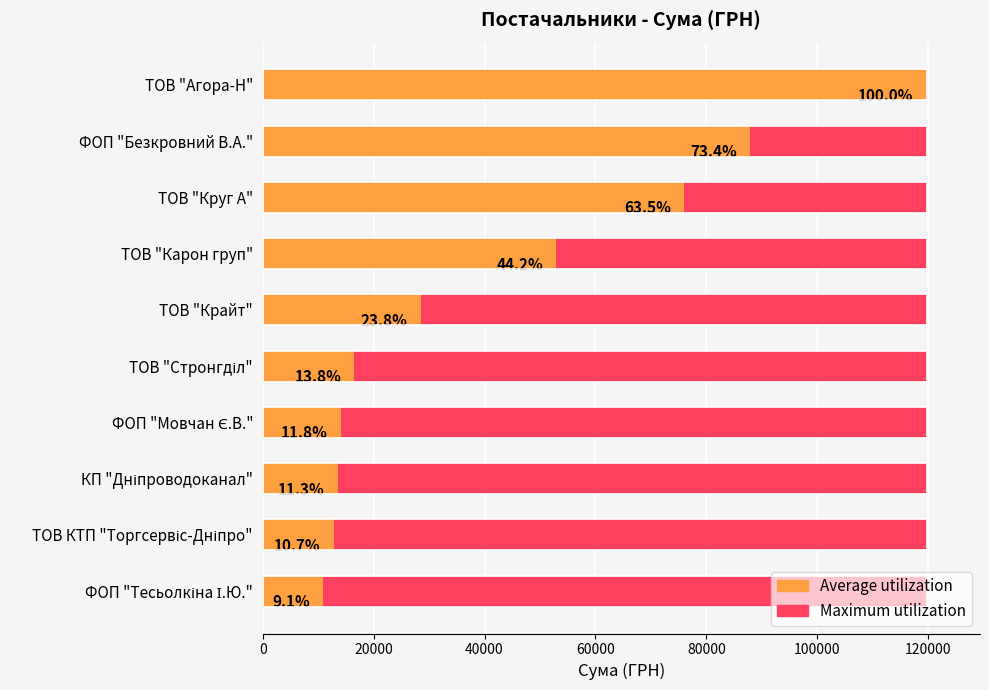

What is the greatest value displayed?

119757.4